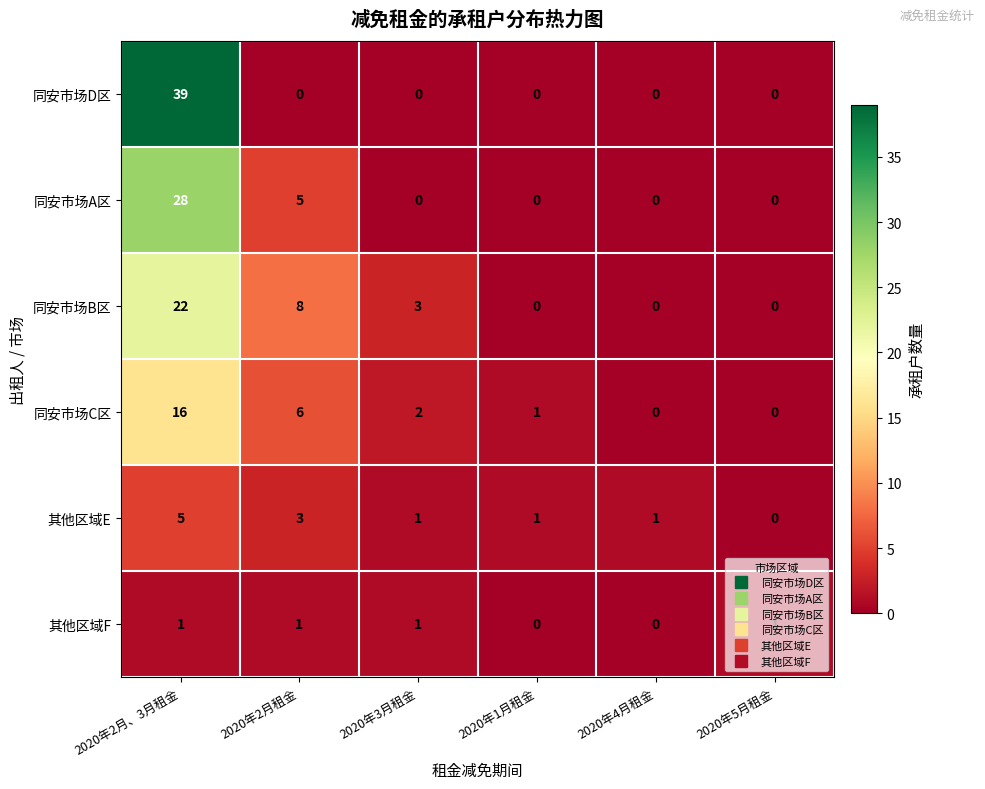

True or false: 其他区域E has a value of 2 at 2020年2月、3月租金.

False